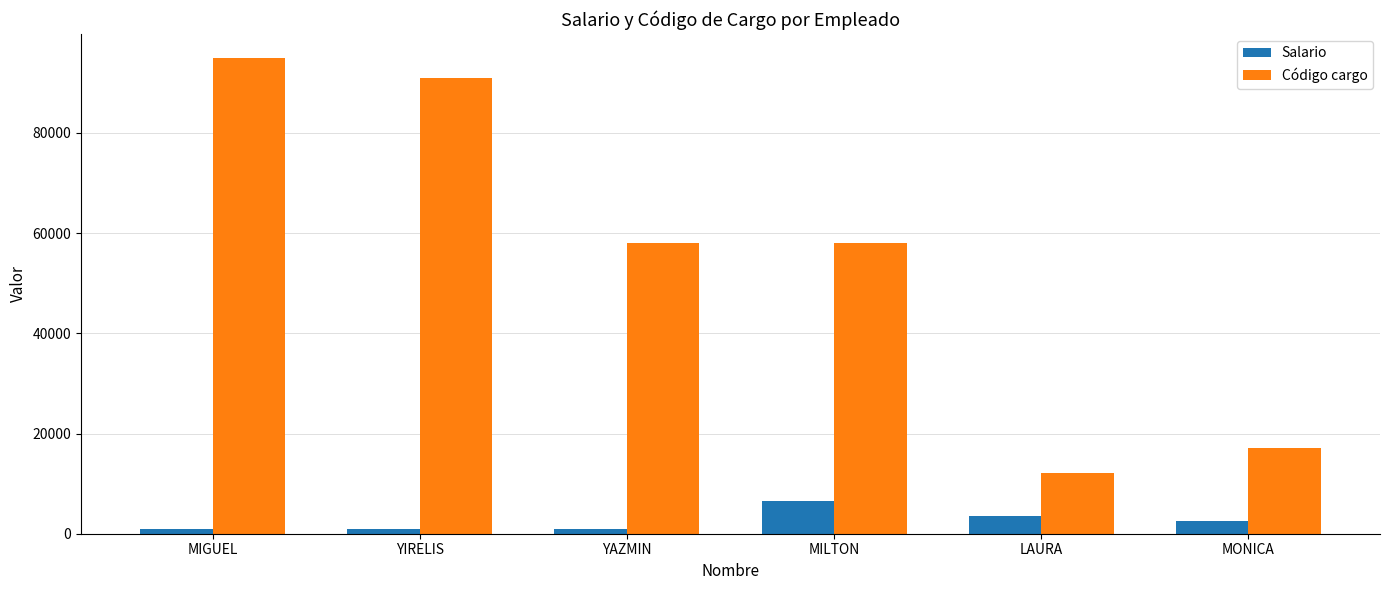

At which label does Código cargo reach its minimum?

LAURA